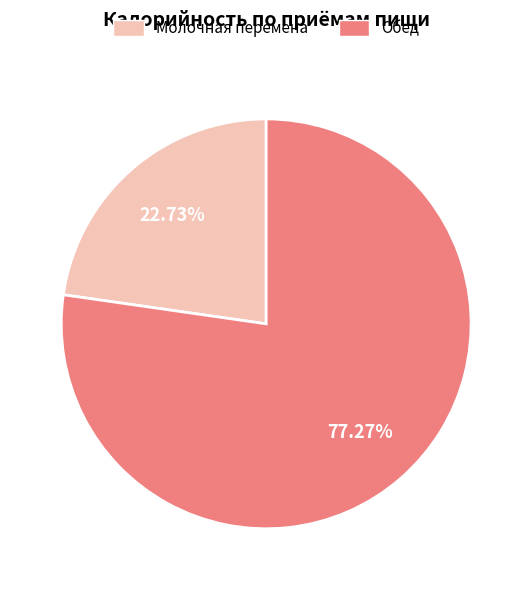

To the nearest percent, what percentage of the pie is Молочная перемена?

23%